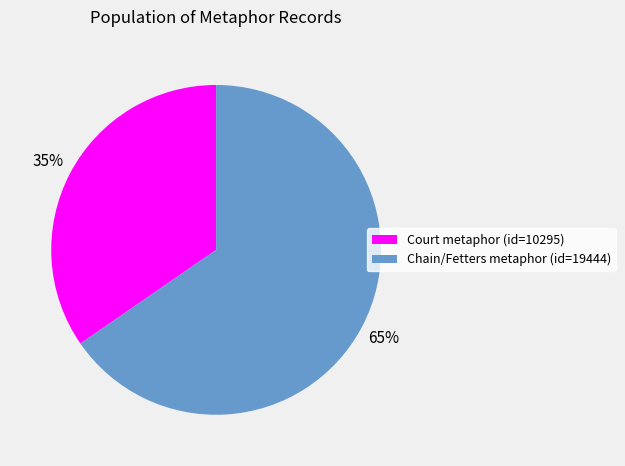

To the nearest percent, what is the average slice percentage?

50%